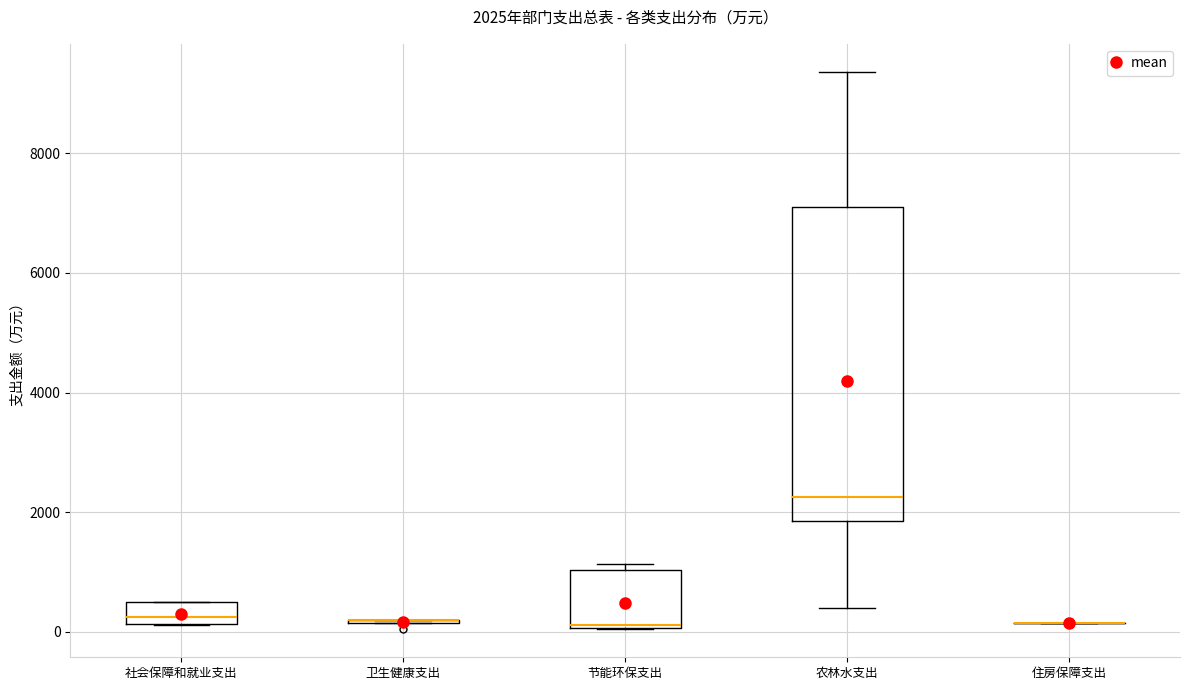

Comparing the boxes themselves (not the whiskers), which one is the tallest?

农林水支出